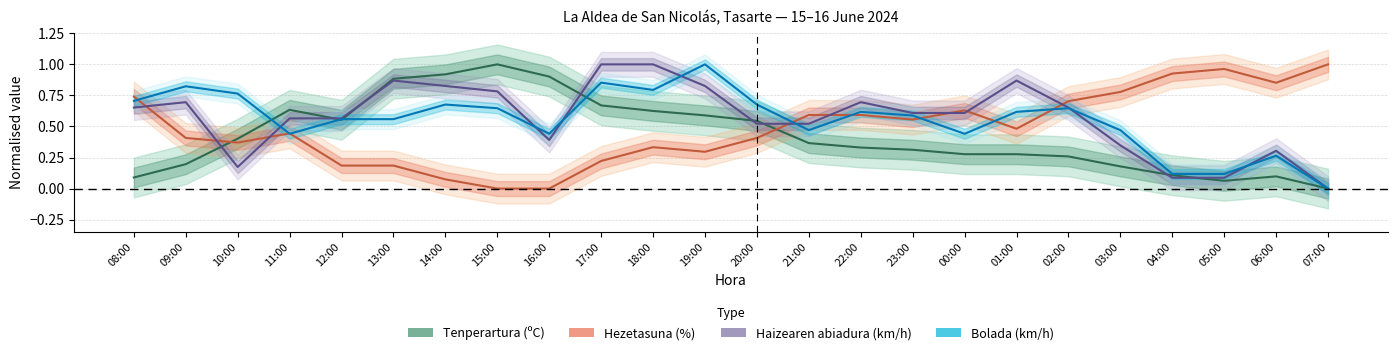

What is the difference between the Hezetasuna (%) values at 04:00 and 14:00?

0.9